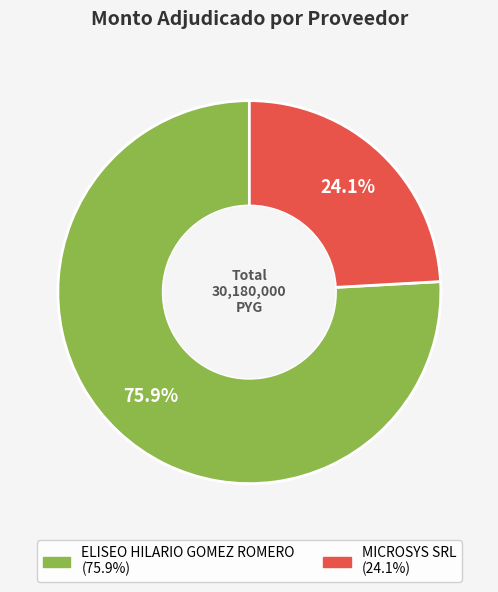

Which slice is the smallest?

MICROSYS SRL